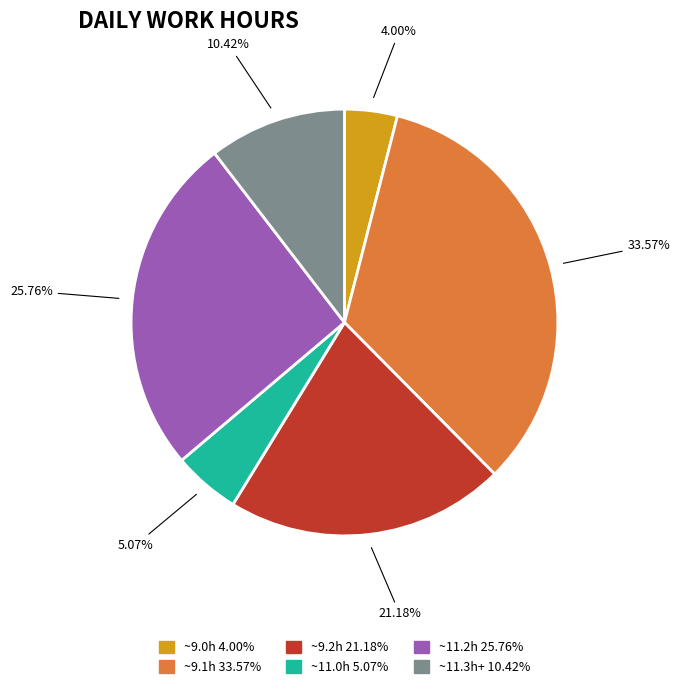

Does any single category account for the majority?

No